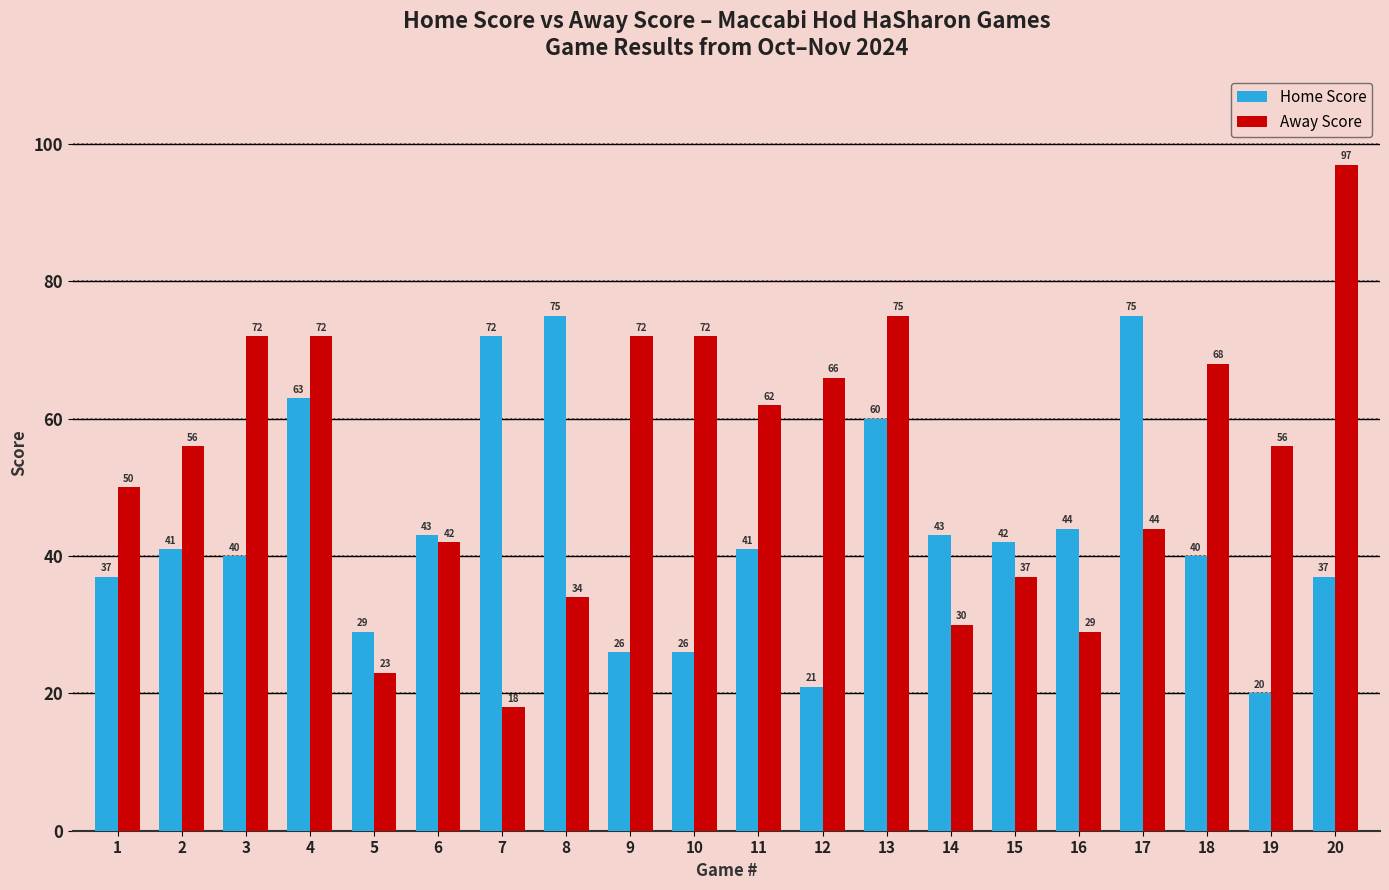

How many series are shown in this chart?

2